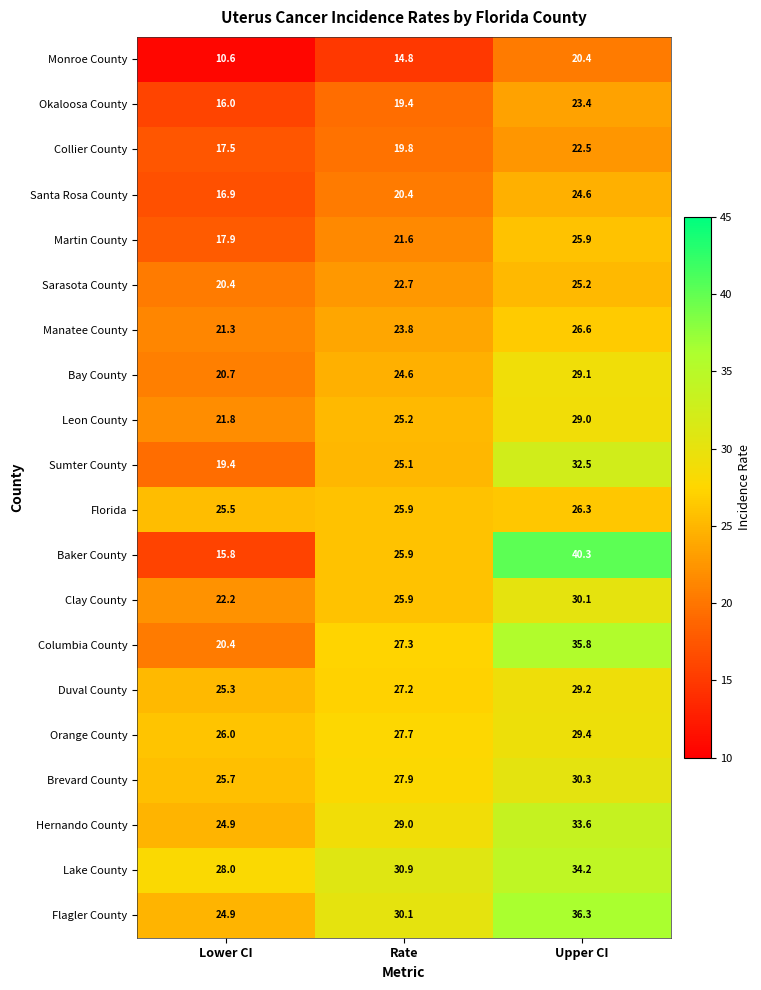

At which label does Sarasota County first exceed 22?

Rate